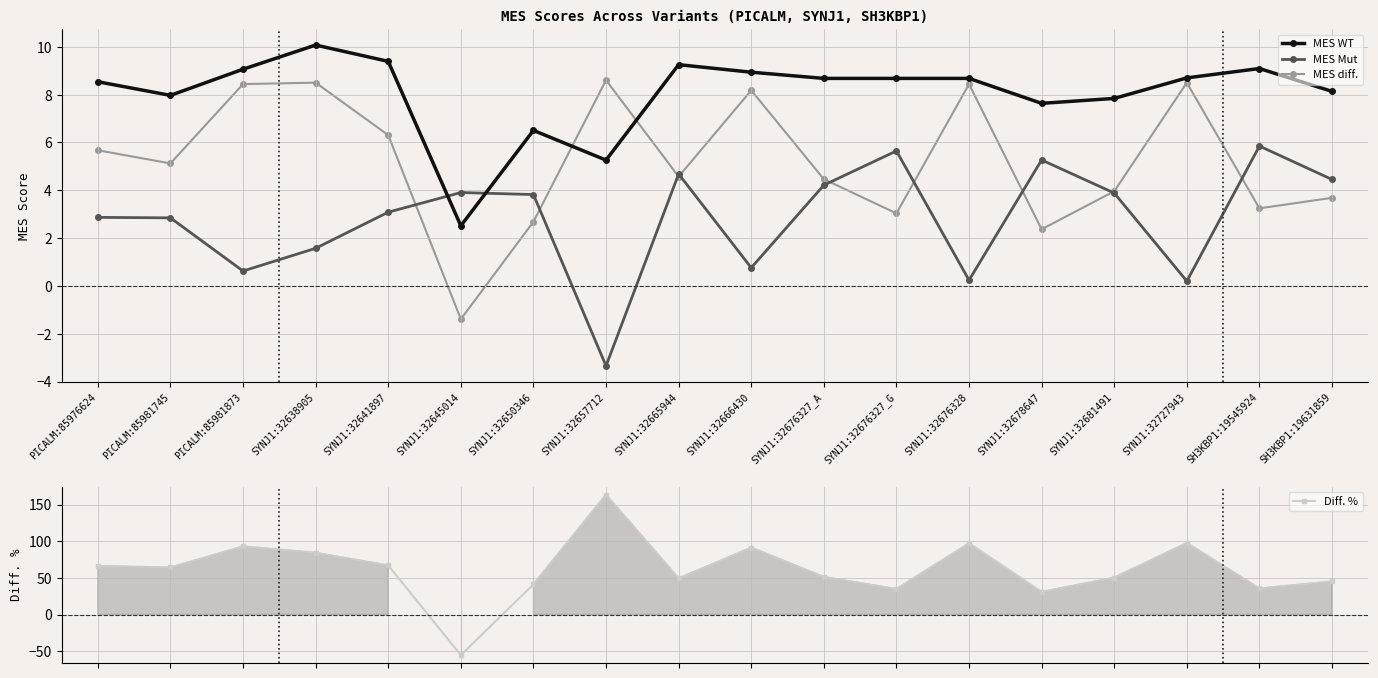

The value of MES Mut at SYNJ1:32676328 is 0.2. True or false?

True